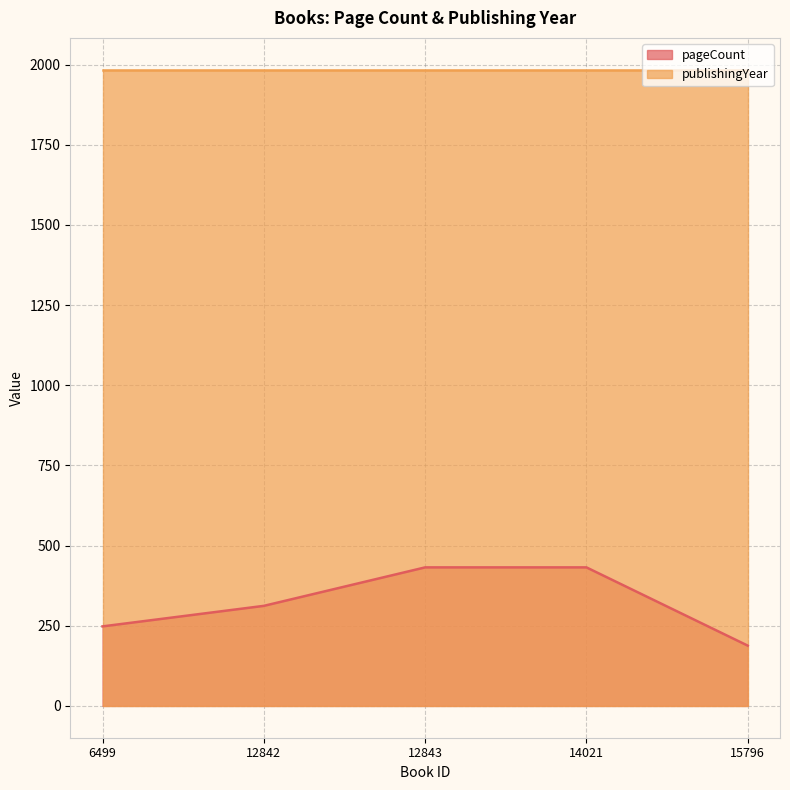

The value at 12843 is 432. True or false?

True